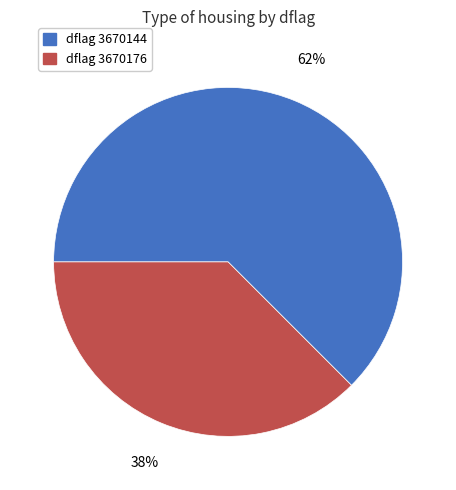

Is there a majority slice in this chart?

Yes